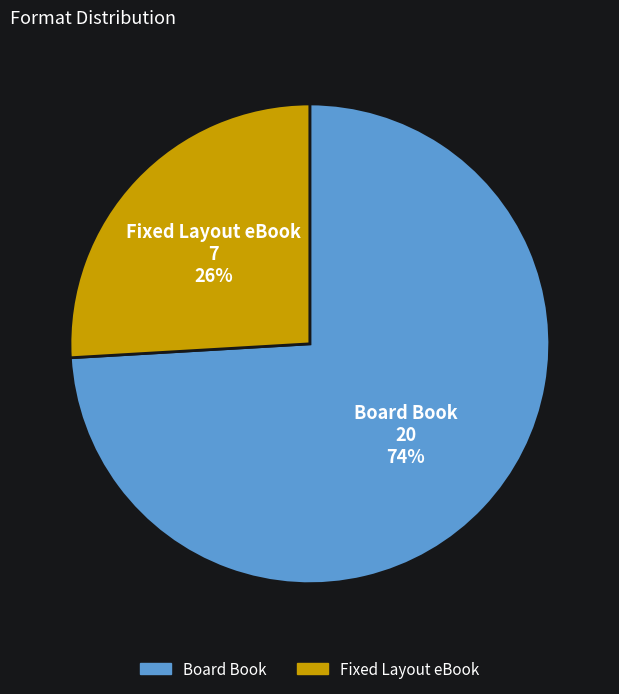

Combined, do Fixed Layout eBook and Board Book account for over 50%?

Yes